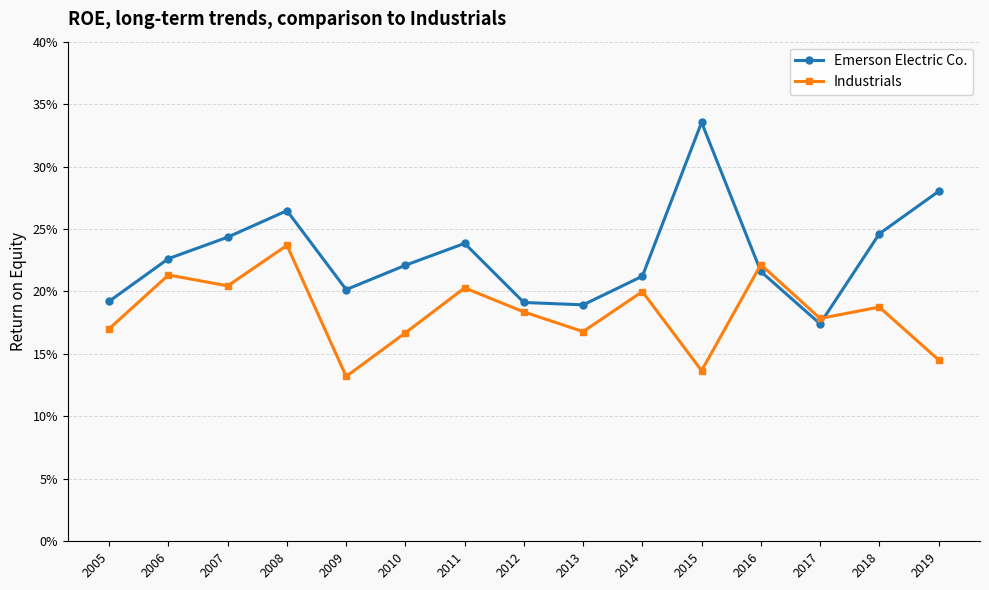

What is the difference between the maximum and minimum values in the Industrials series?

0.1